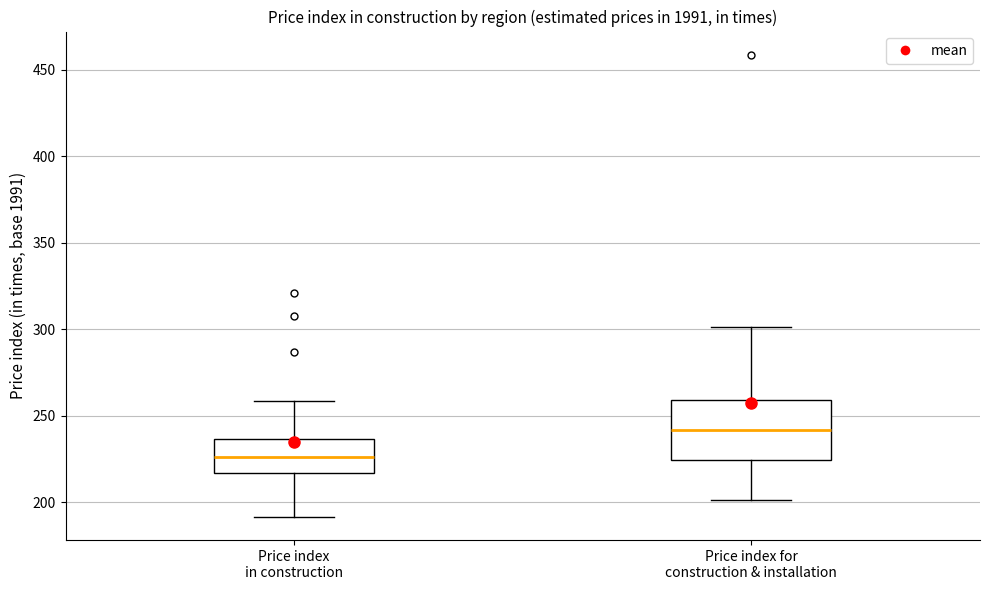

Which box has the lowest median line?

Price index in construction